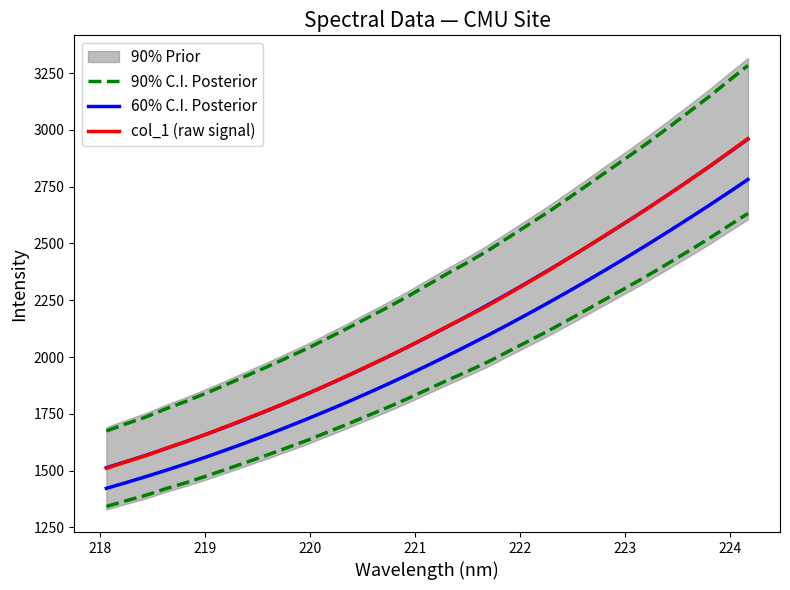

Does the chart display data point markers on the line(s)?

No